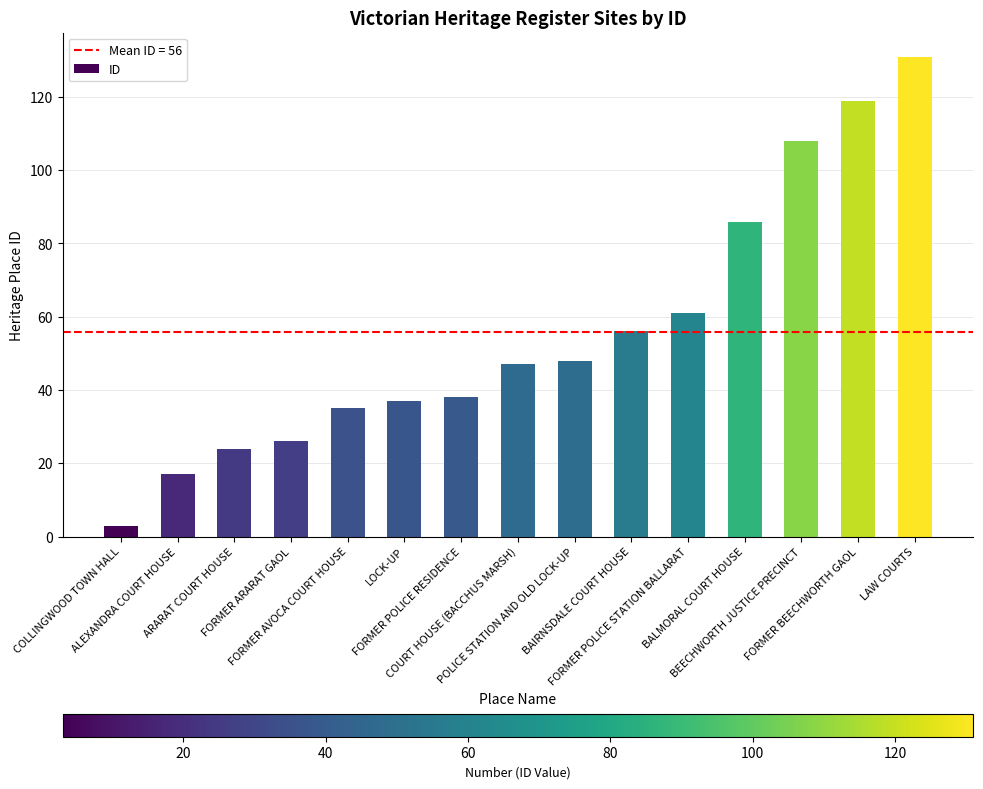

True or false: the data shows 24 at FORMER AVOCA COURT HOUSE.

False